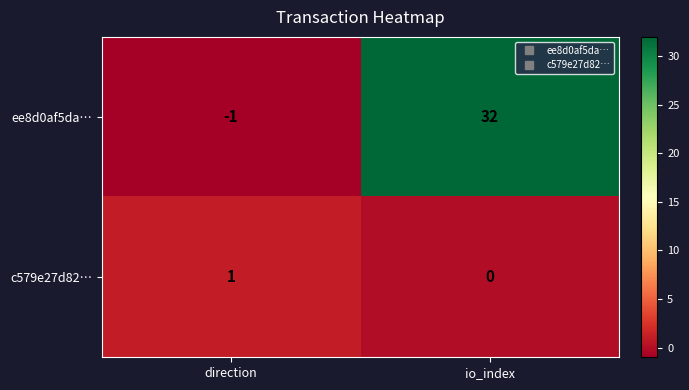

What is the total value across all series at io_index?

32